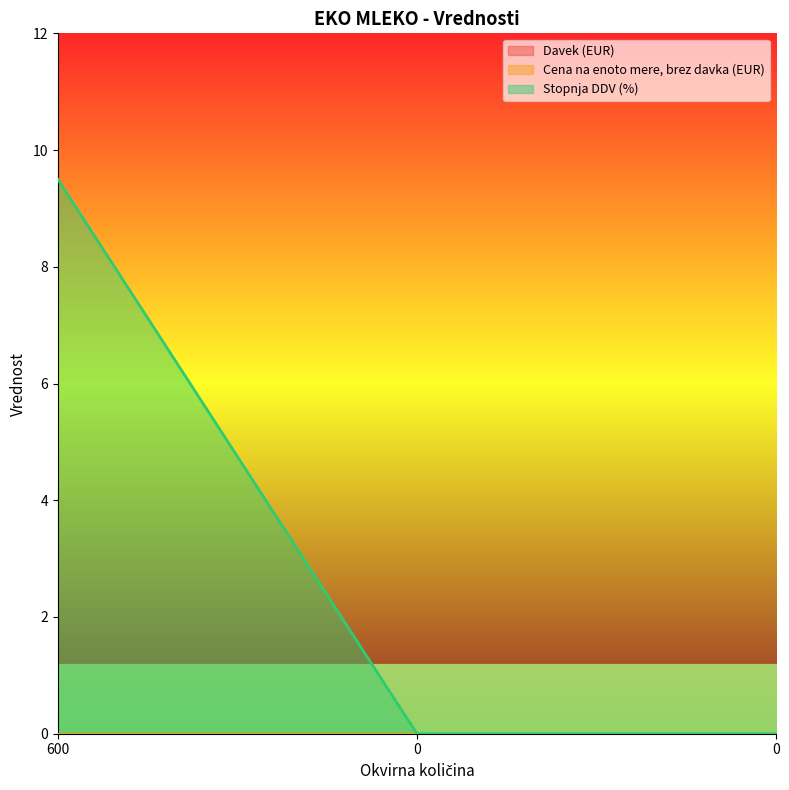

Rank the series at 0 from highest to lowest value.

Davek (EUR), Cena na enoto mere, brez davka (EUR), Stopnja DDV (%)